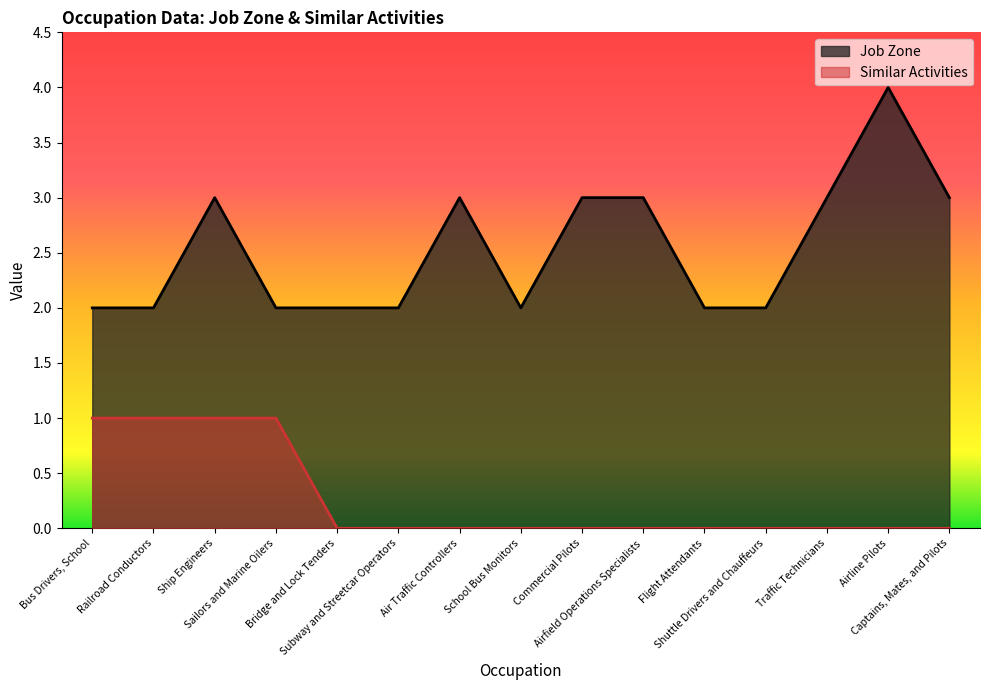

At how many categories does at least one series exceed 1?

15